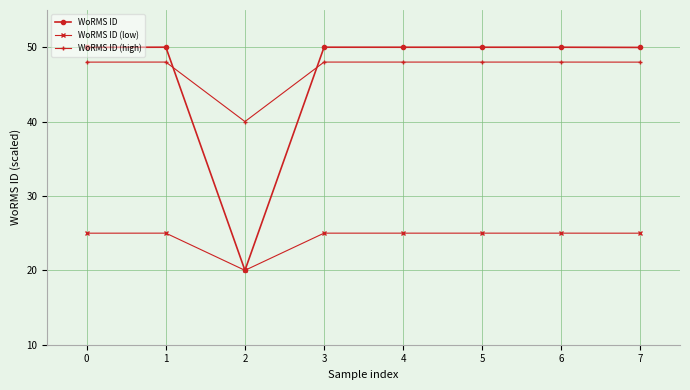

What is the difference between the highest and lowest values at 4?

25.0